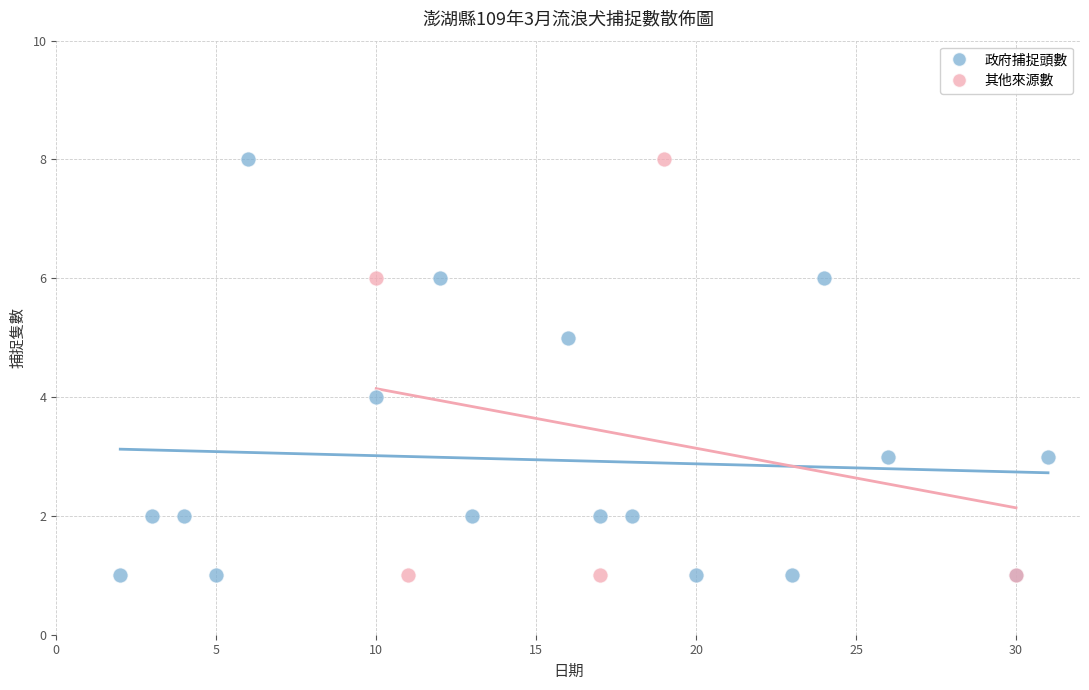

What are all the series names shown in the legend?

政府捕捉頭數, 其他來源數